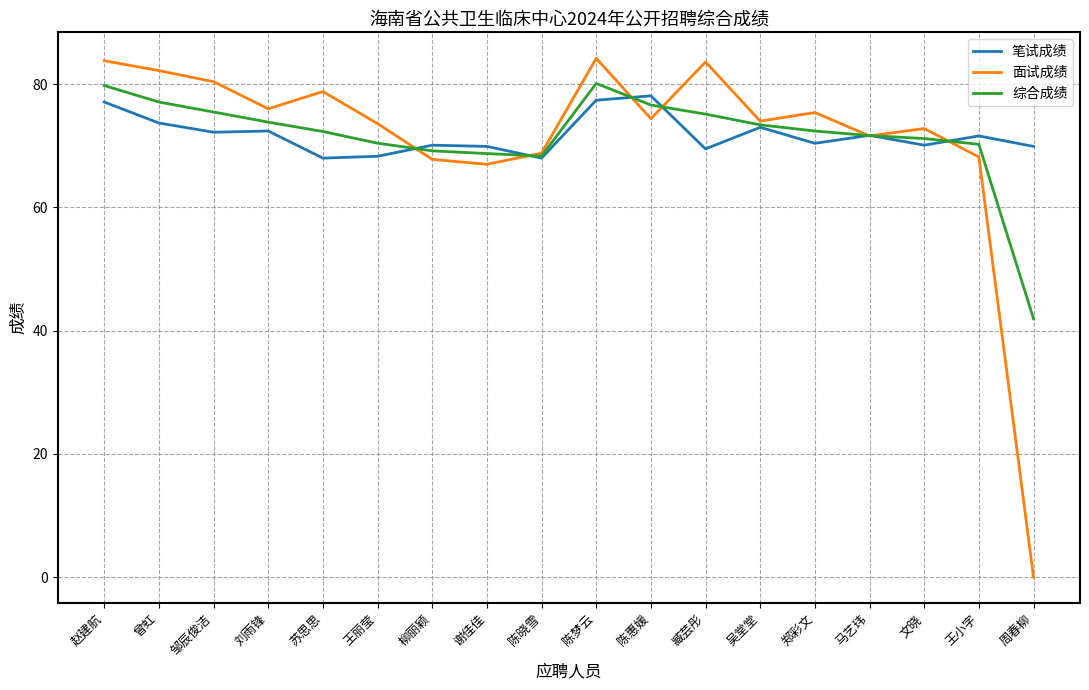

At which category does 面试成绩 reach its first local valley?

刘雨锋